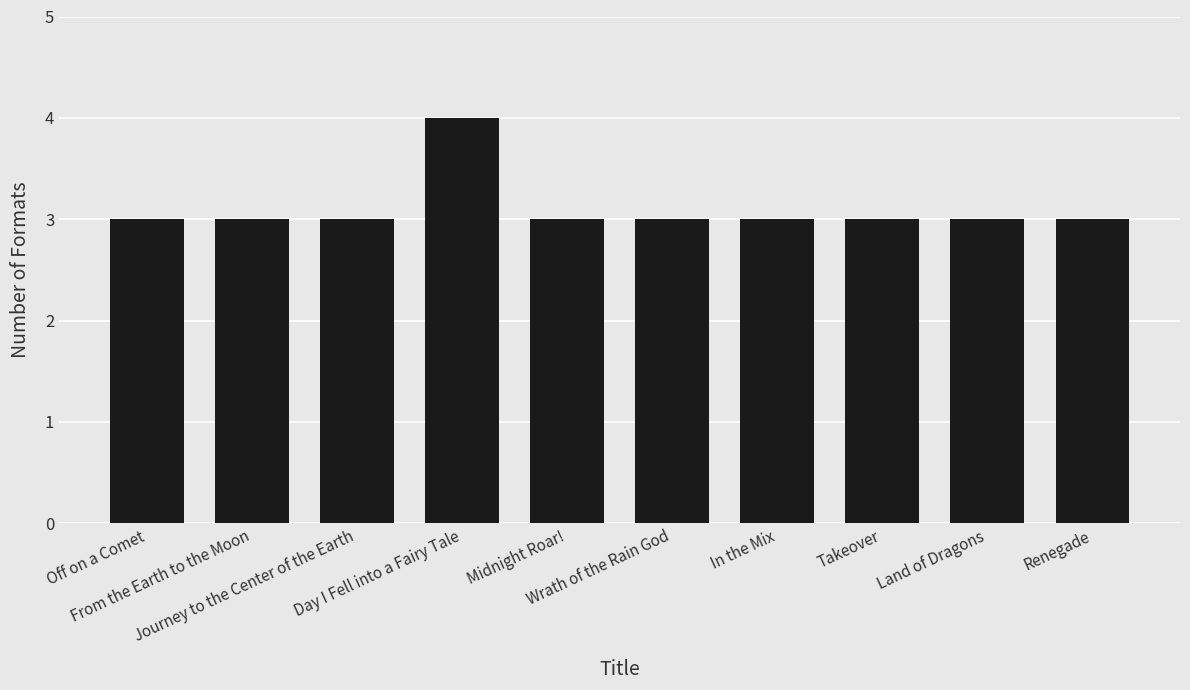

Reading left to right, transcribe all the data shown in this chart.

Off on a Comet=3	From the Earth to the Moon=3	Journey to the Center of the Earth=3	Day I Fell into a Fairy Tale=4	Midnight Roar!=3	Wrath of the Rain God=3	In the Mix=3	Takeover=3	Land of Dragons=3	Renegade=3